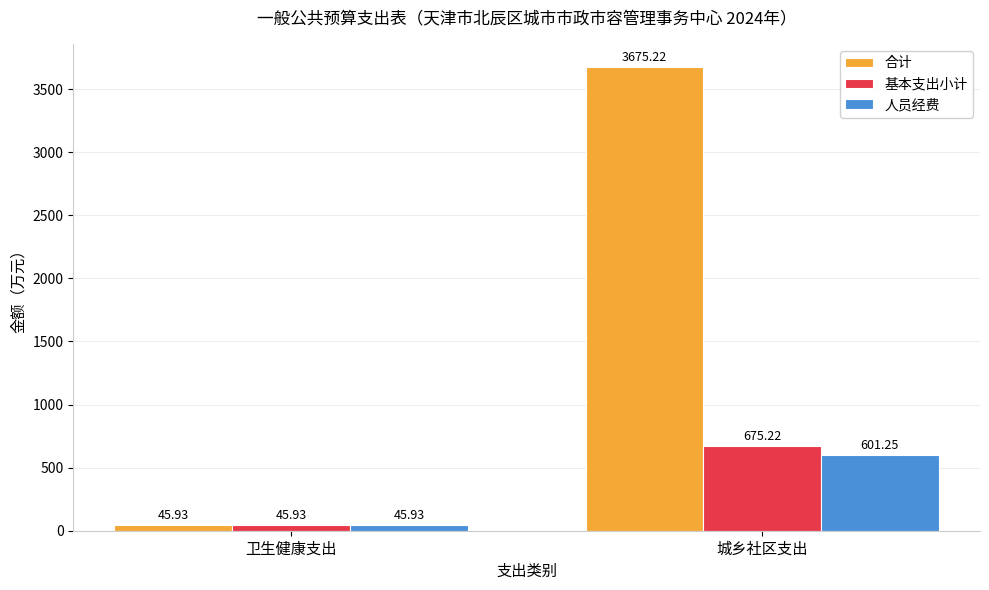

How many groups of bars are there?

2